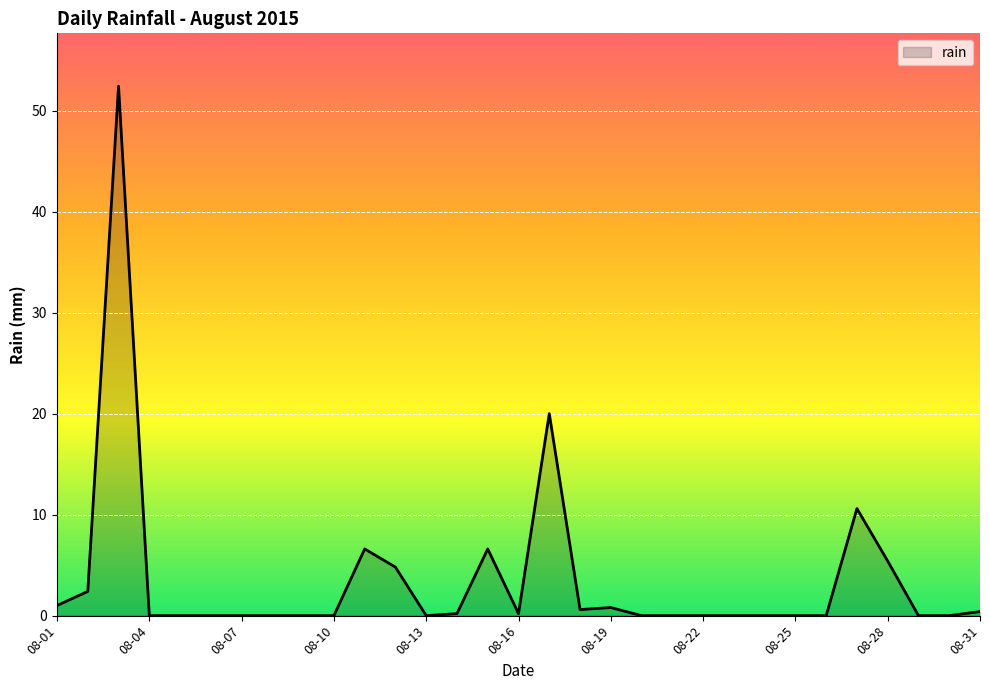

What is the maximum value shown in the chart?

52.4